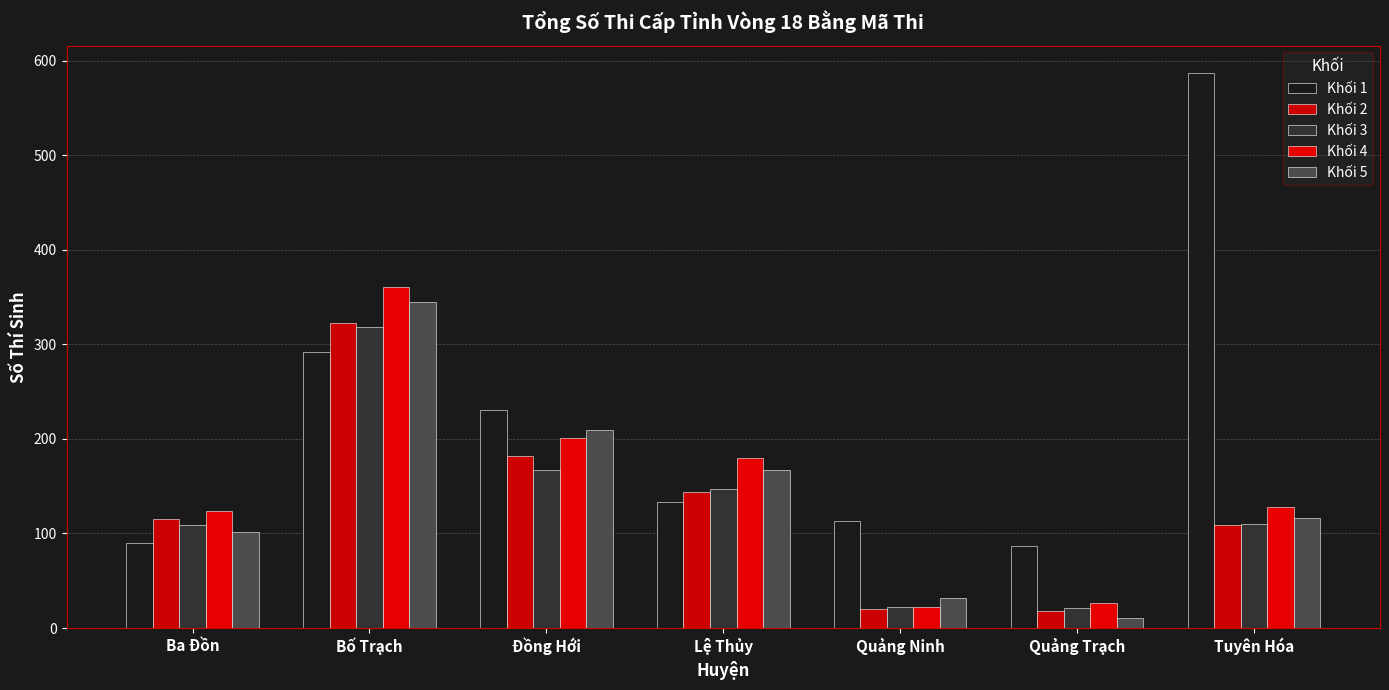

What is the label of the 7th bar from the left?

Tuyên Hóa